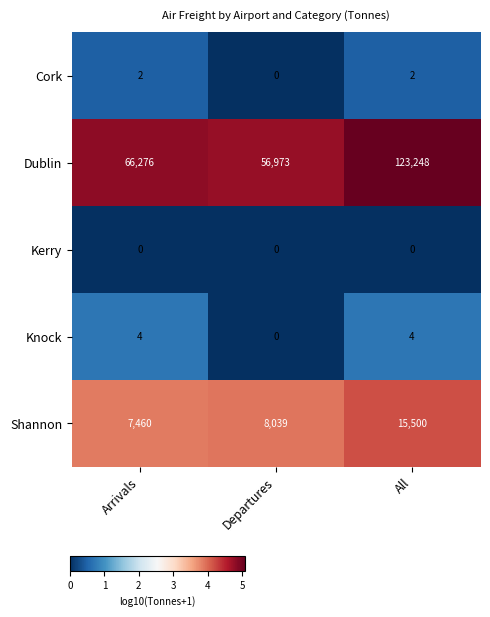

At which label does Cork reach its minimum?

Departures